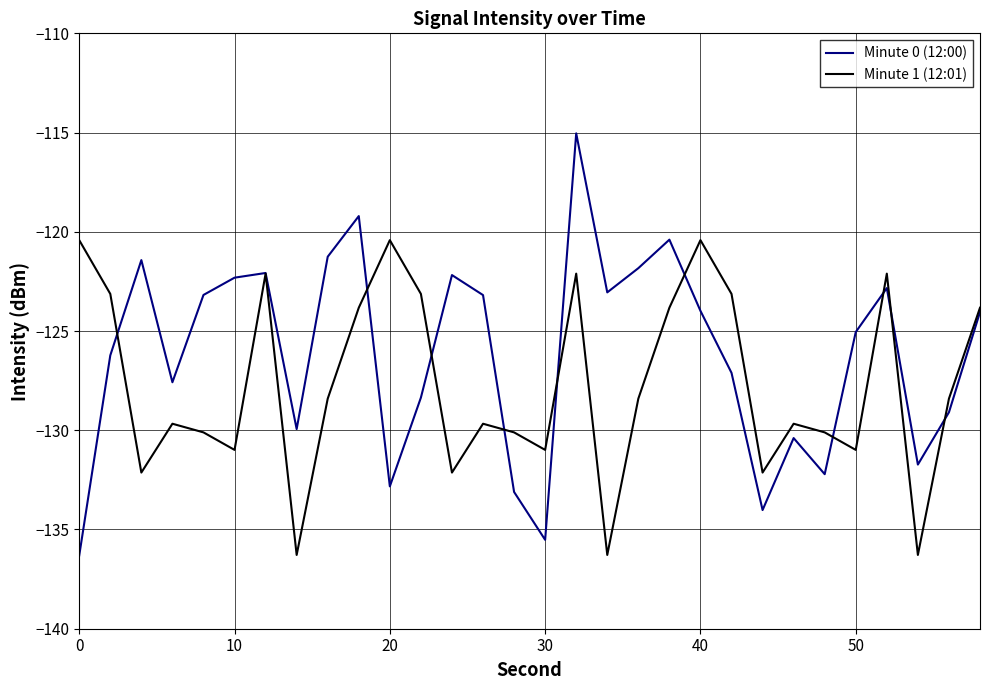

List the series in order of their peak value, highest first.

Minute 0 (12:00), Minute 1 (12:01)